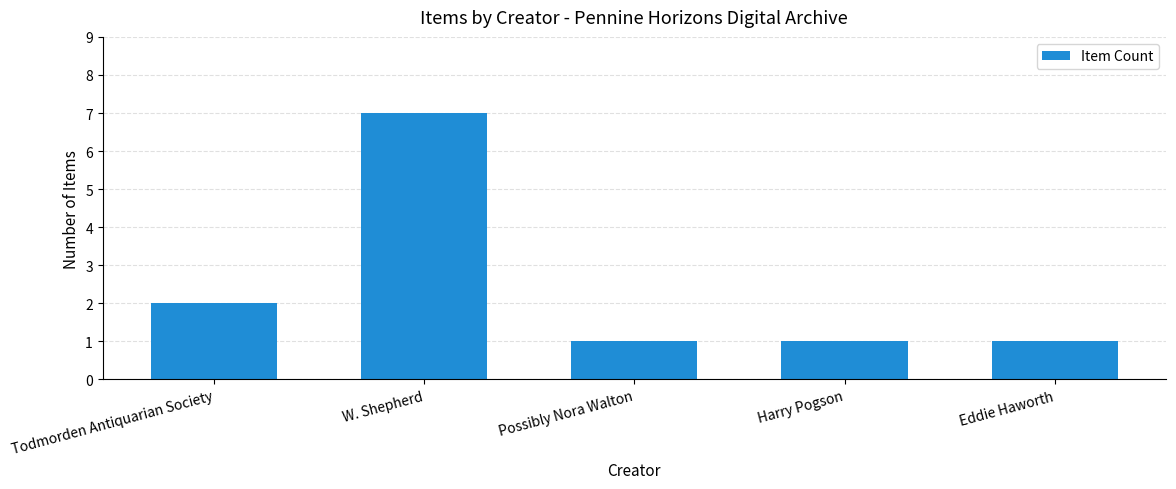

The chart shows a value of 2 at Todmorden Antiquarian Society. True or false?

True